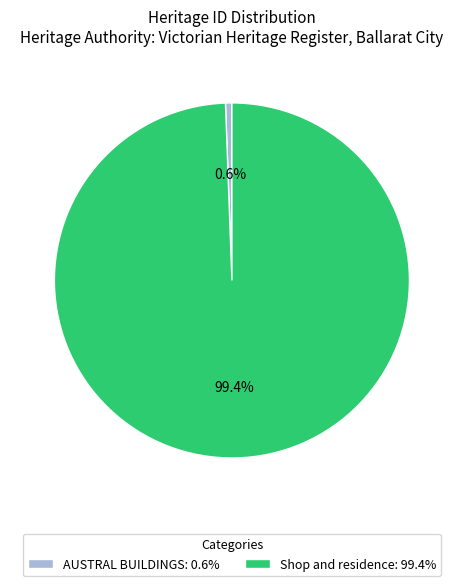

Count the number of slices in the pie.

2